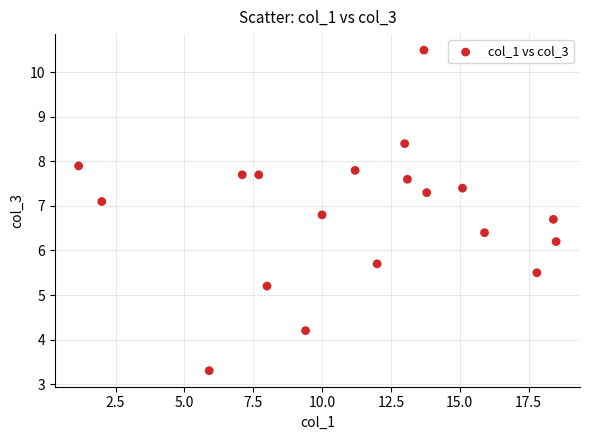

What is the range of Y values (max minus min)?

7.2